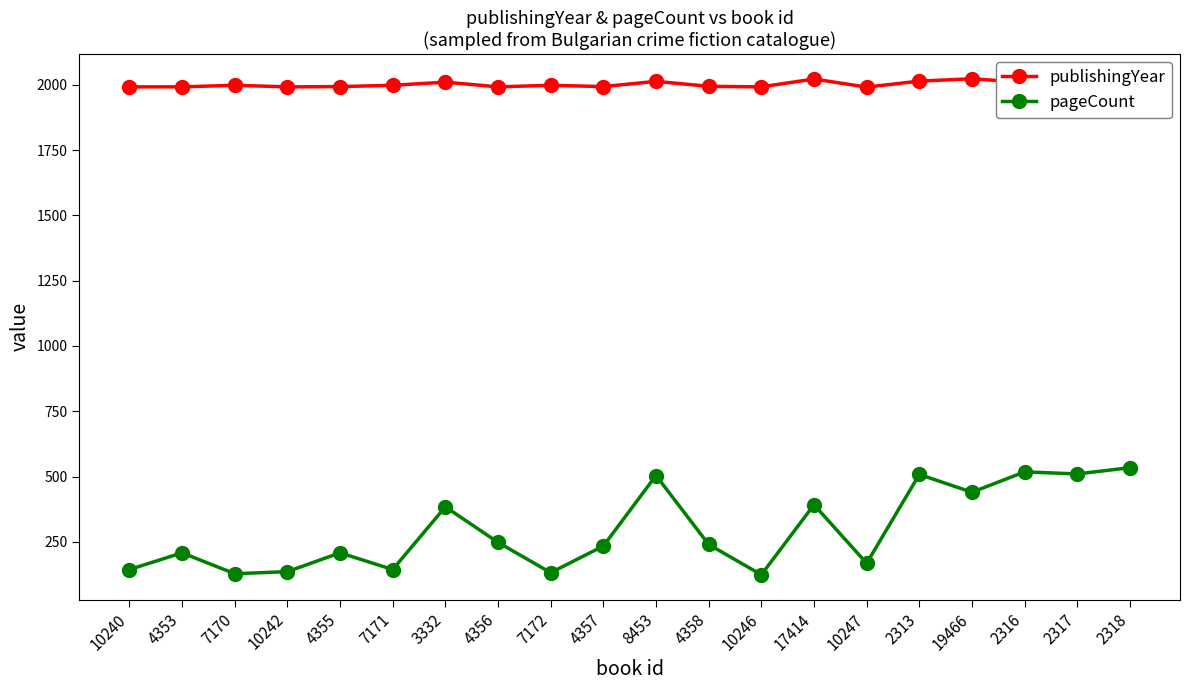

What is the label of the 9th point from the right?

4358